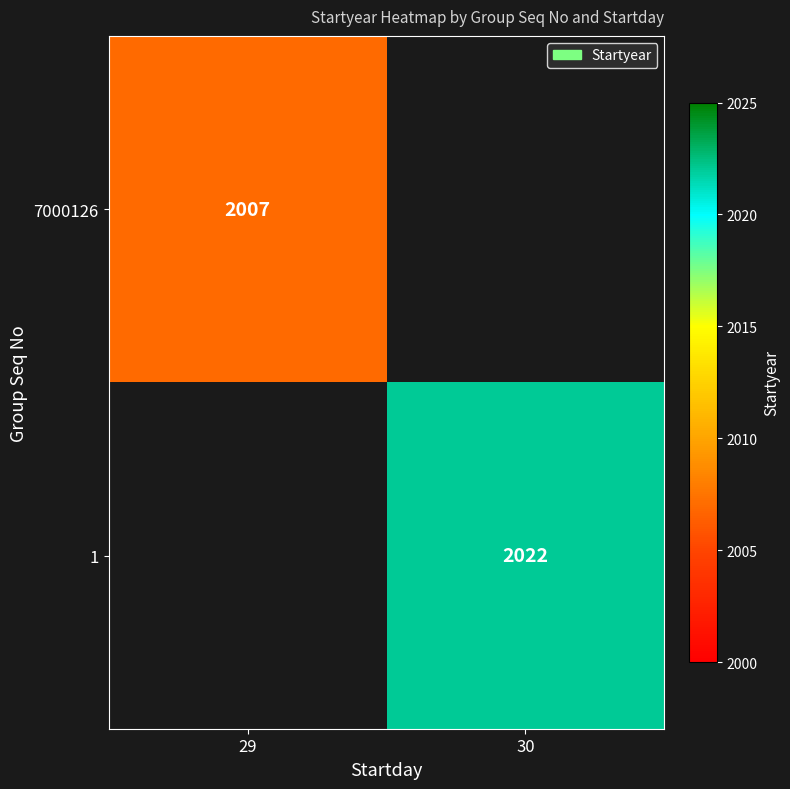

What is the minimum value shown in the chart?

2007.0